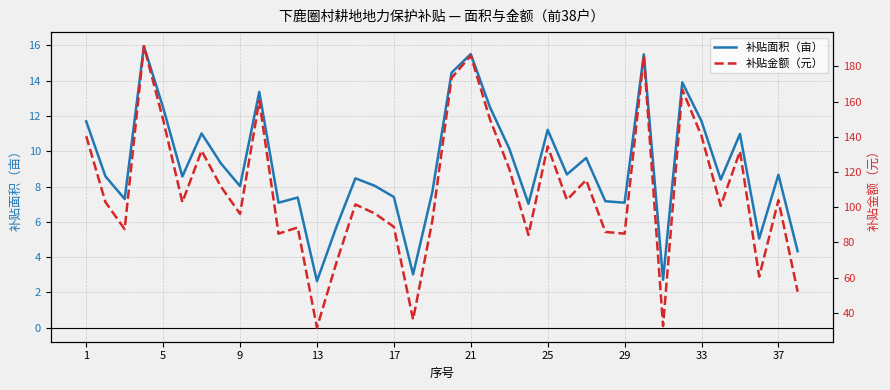

Between 28 and 37, which is larger?

28